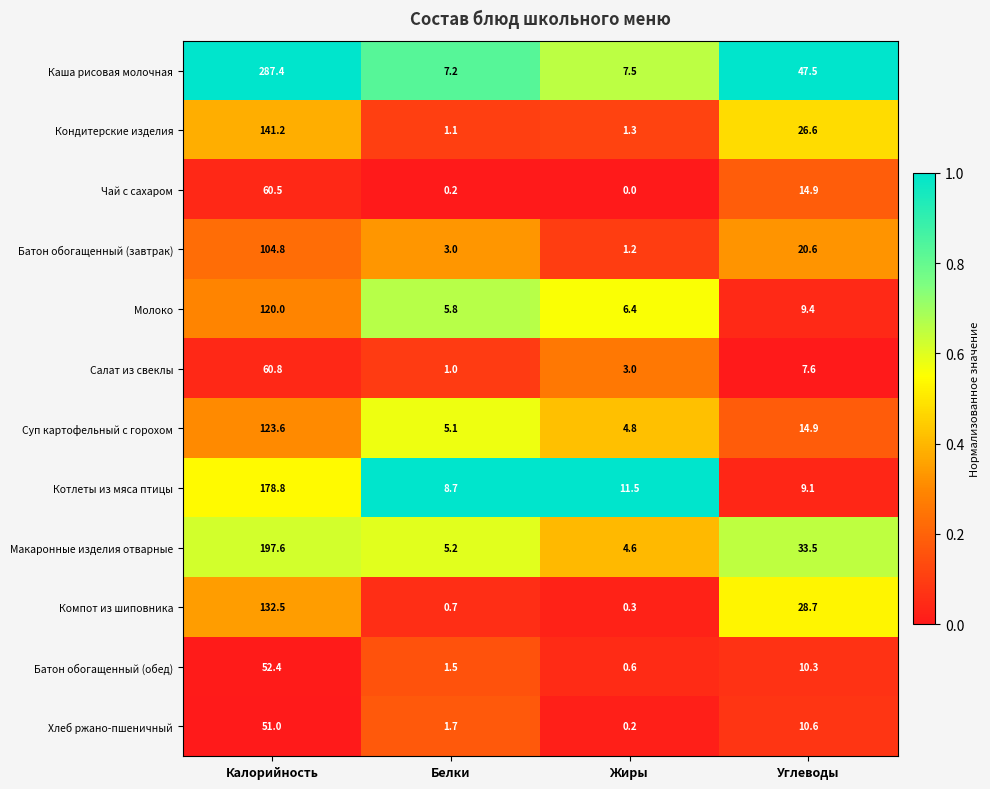

Which category has the lowest value across all series?

Жиры